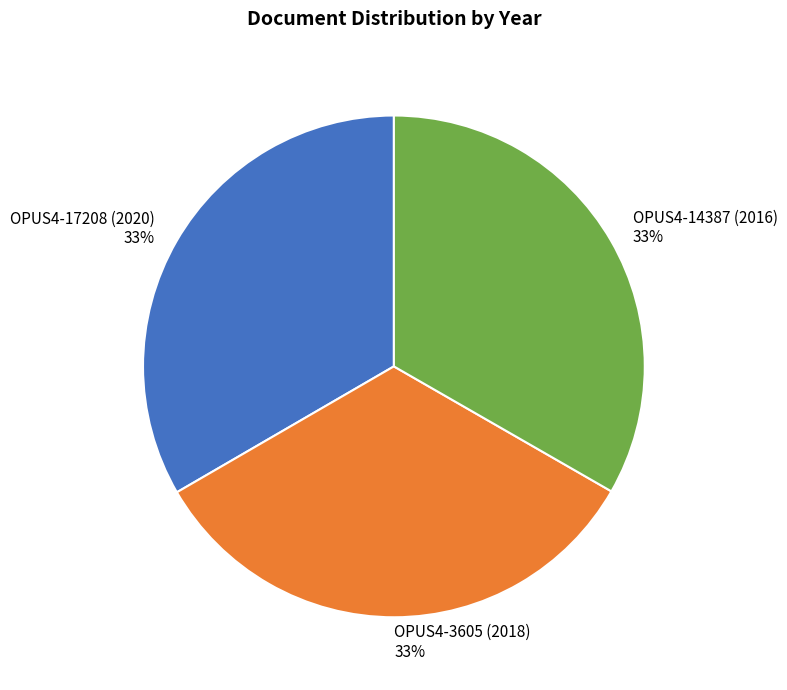

Do OPUS4-17208 (2020) 33% and OPUS4-3605 (2018) 33% together represent more than half of the pie?

Yes